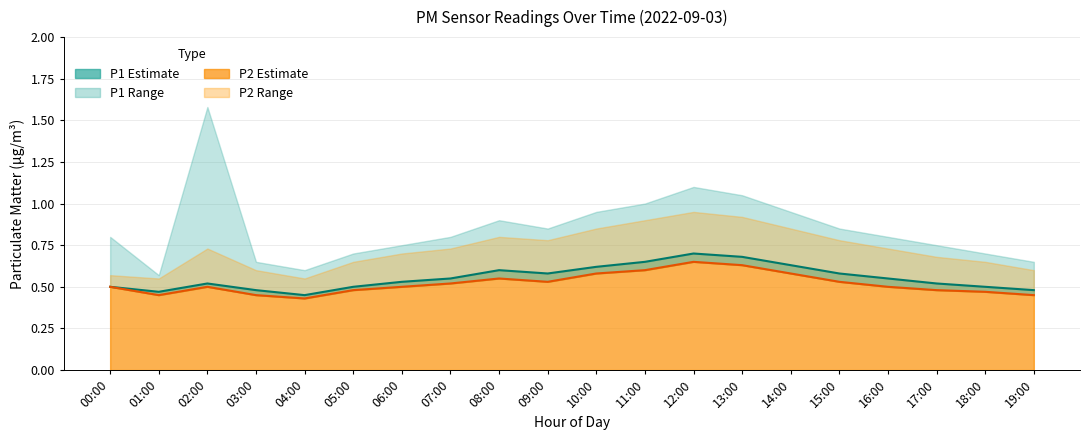

What is the sum of the P2 values at 07:00 and 19:00?

1.0